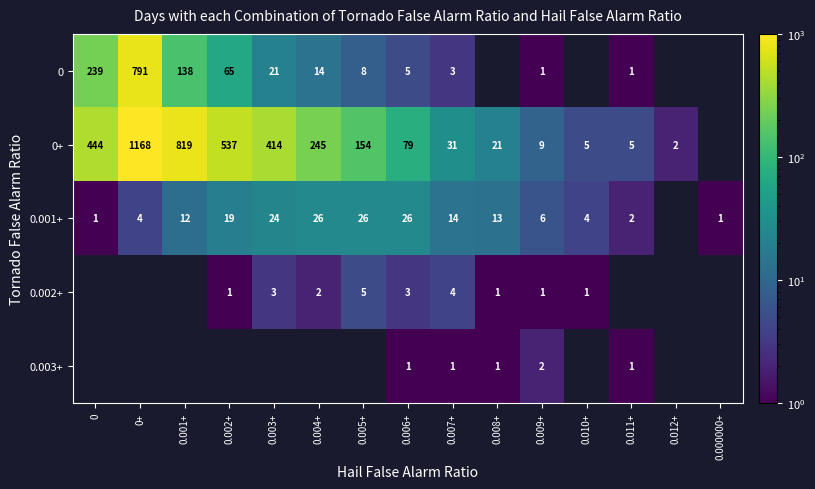

At which category does the chart reach its minimum across all series?

0.009+